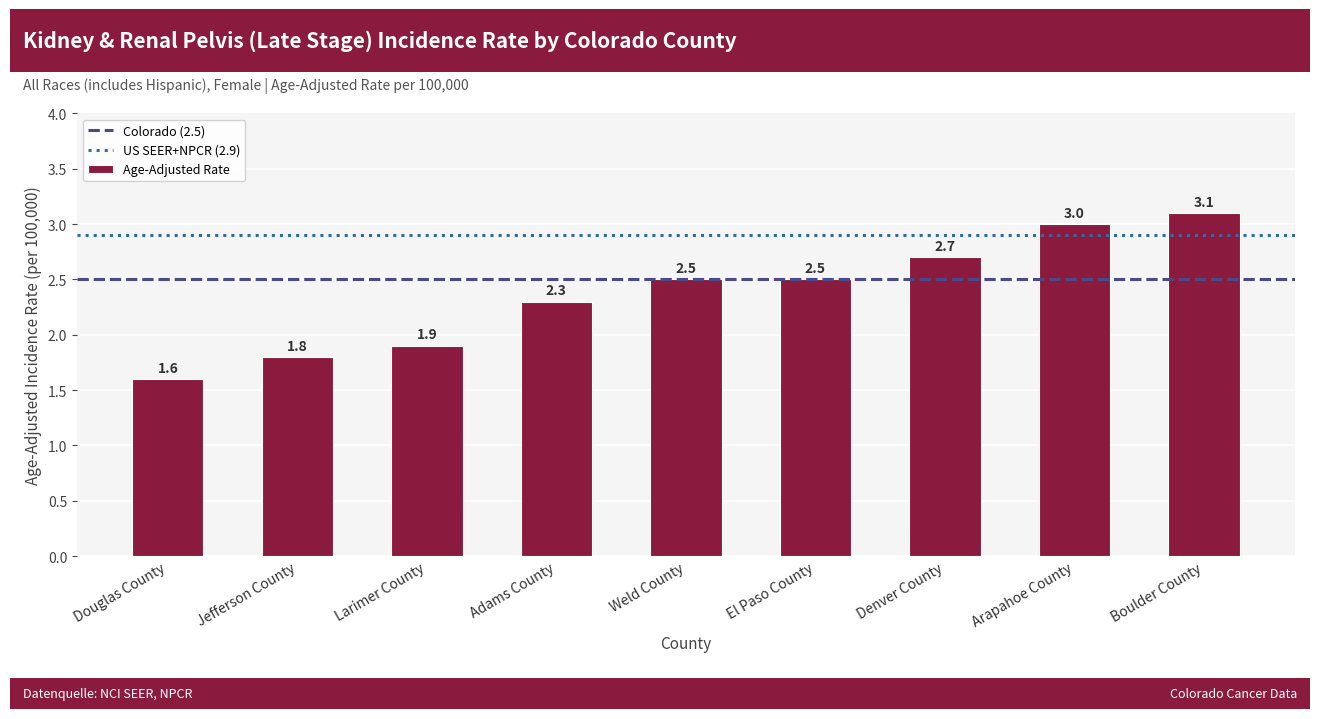

Is it true that the value at Larimer County is 1.3?

False